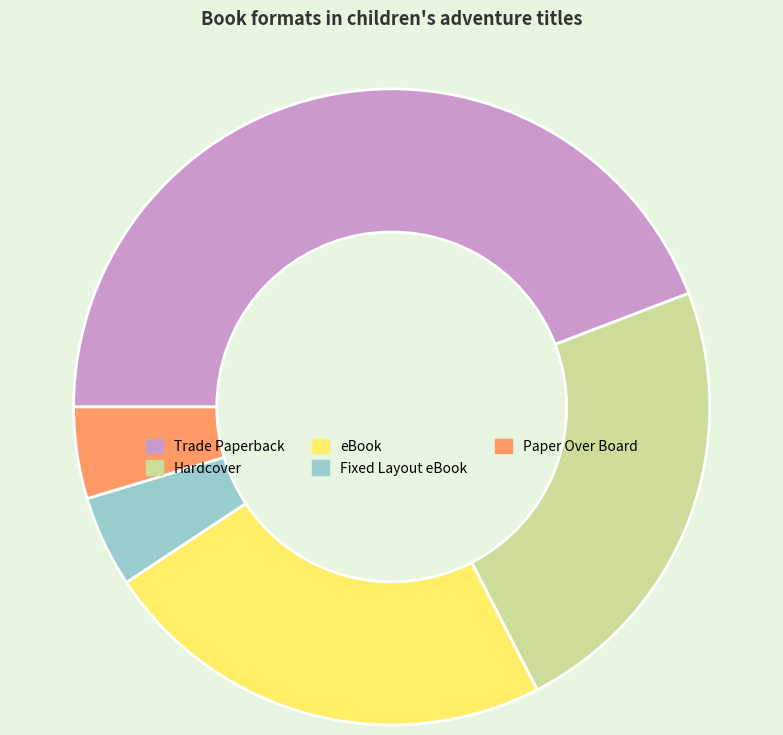

Approximately how many times larger is the value at Hardcover compared to Fixed Layout eBook?

5.0